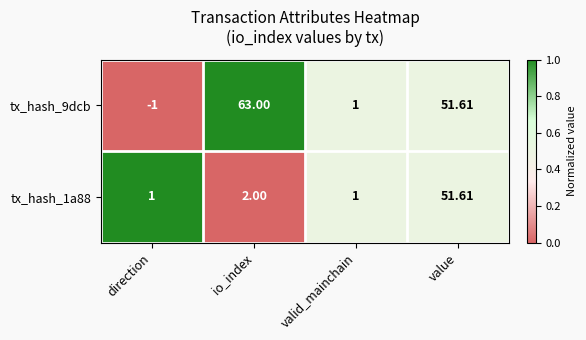

At which category is the sum across all series the highest?

value